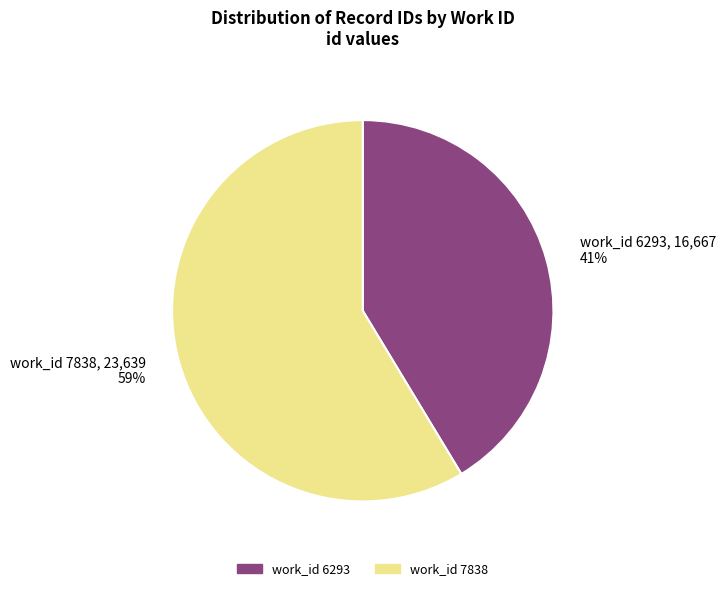

To the nearest percent, what is the average slice percentage?

50%